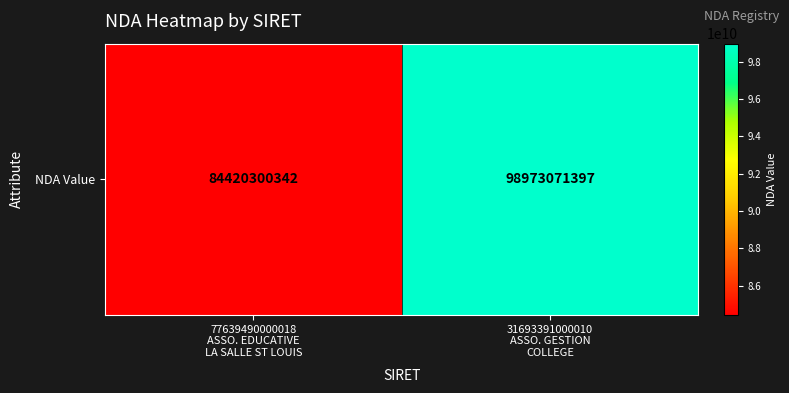

At which category does the chart reach its minimum across all series?

77639490000018
ASSO. EDUCATIVE
LA SALLE ST LOUIS